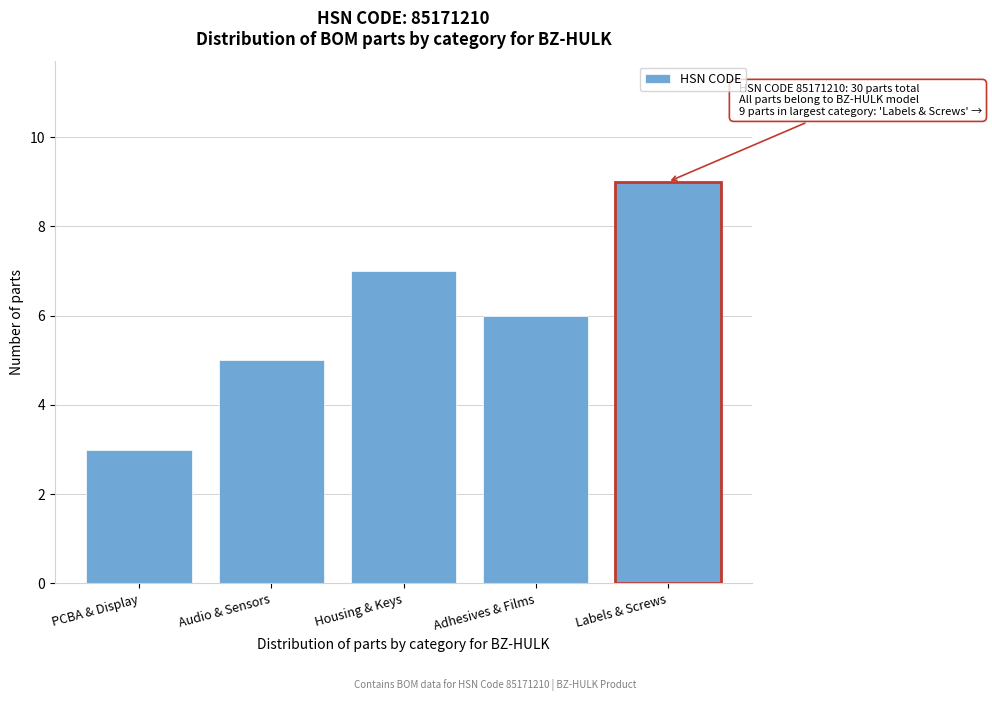

Reading right to left, what are all the values shown in this chart?

9	6	7	5	3